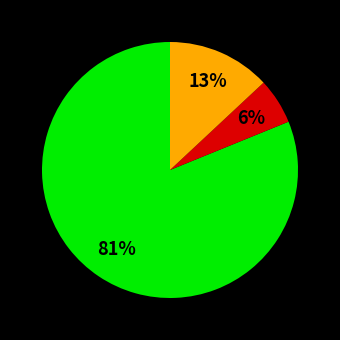

Does any single category account for the majority?

Yes